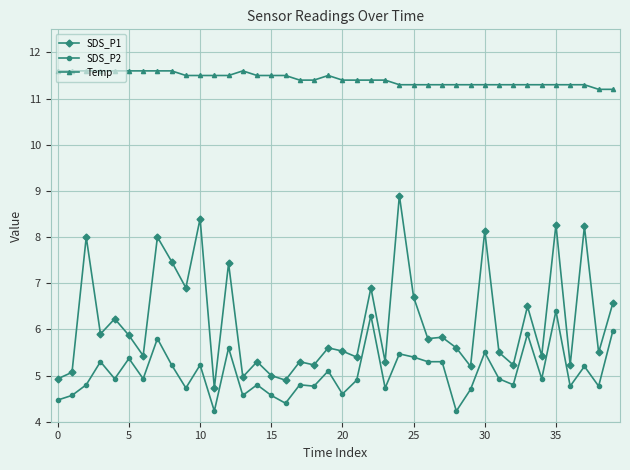

List the series in order of their peak value, highest first.

Temp, SDS_P1, SDS_P2